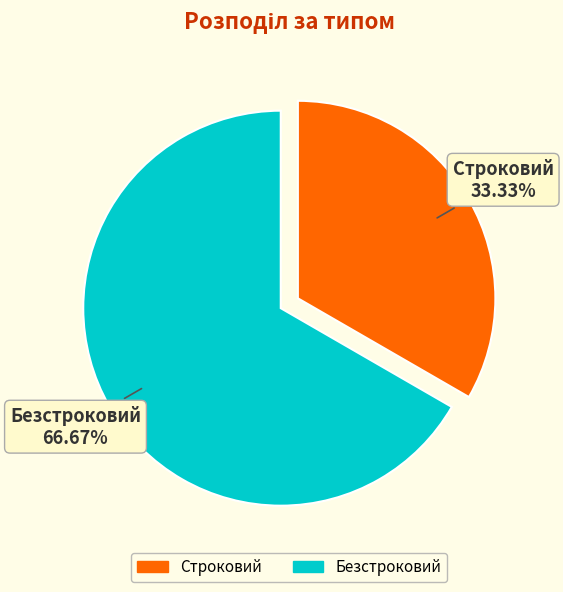

What percentage do Безстроковий and Строковий together represent?

100.0%